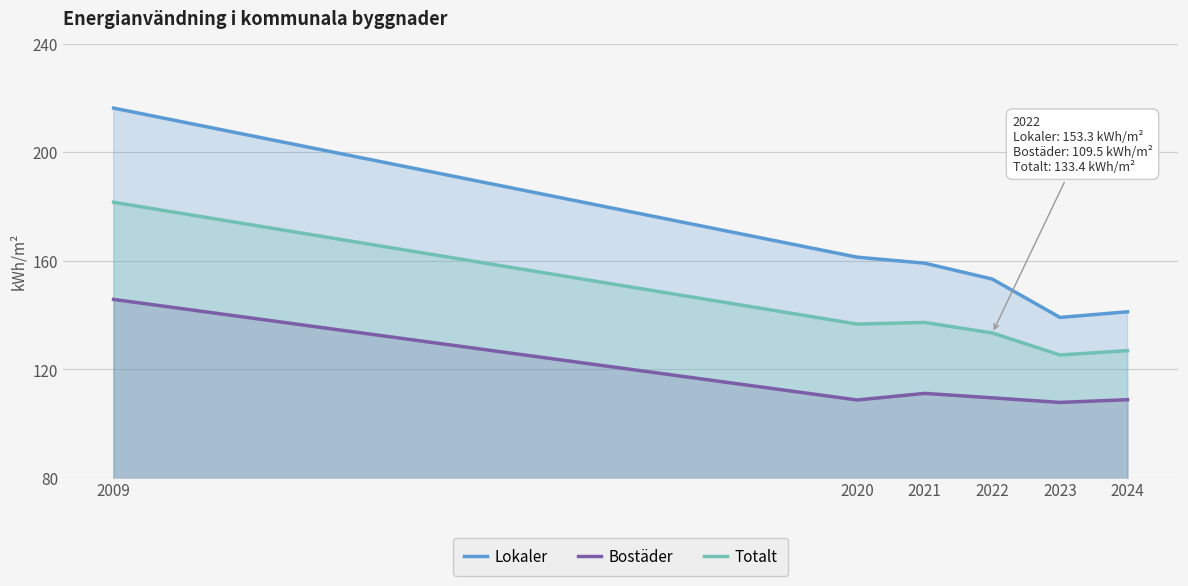

Rank the series at 2024 from highest to lowest value.

Lokaler, Totalt, Bostäder